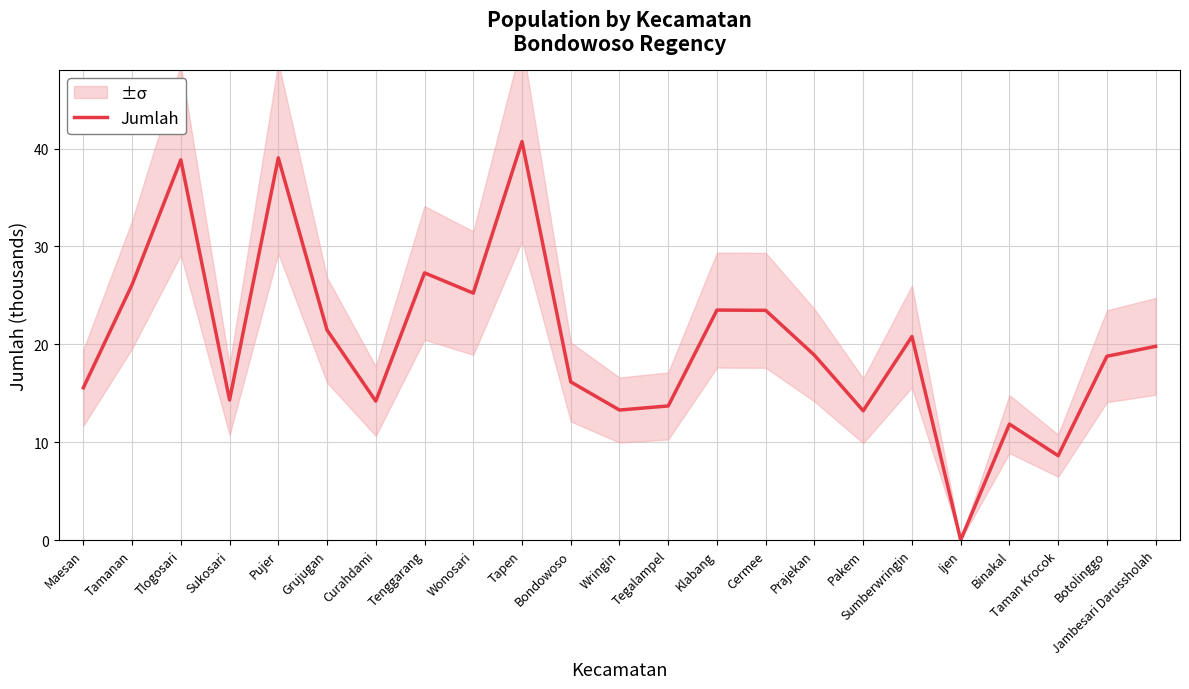

Is this an area chart (filled region under the line)?

No